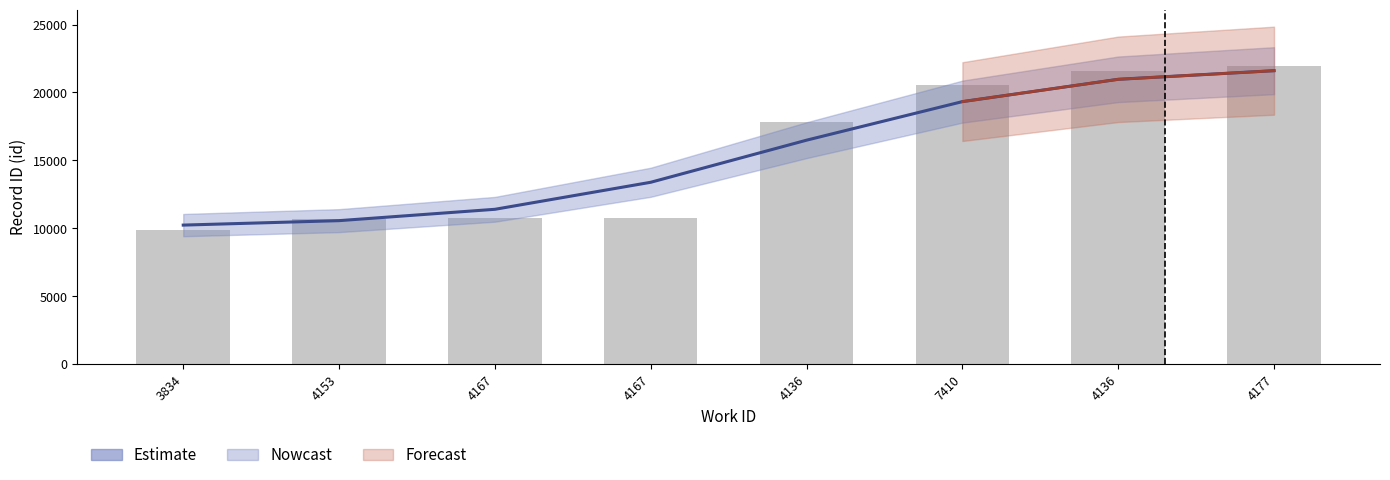

The value at 4136 is 26253. True or false?

False